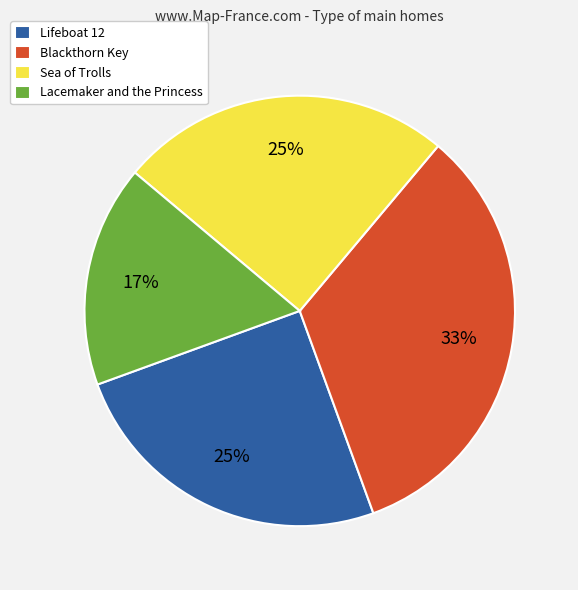

True or false: Sea of Trolls accounts for 35% of the total.

False